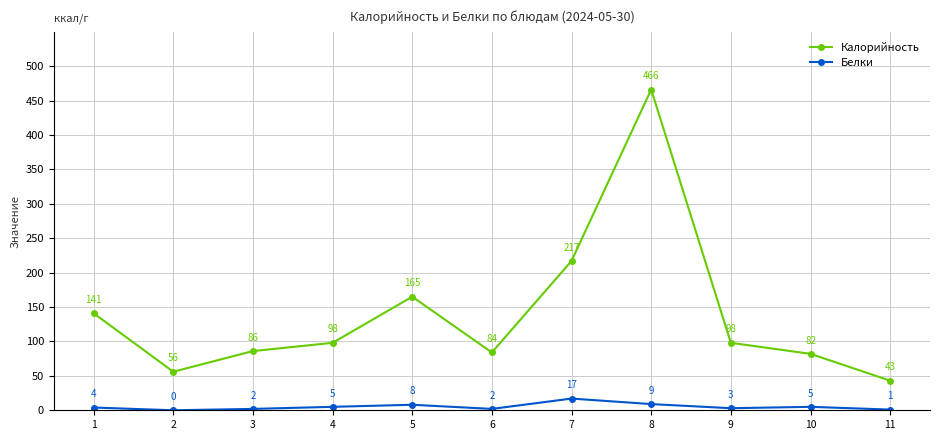

What is the sum of all Калорийность values?

1536